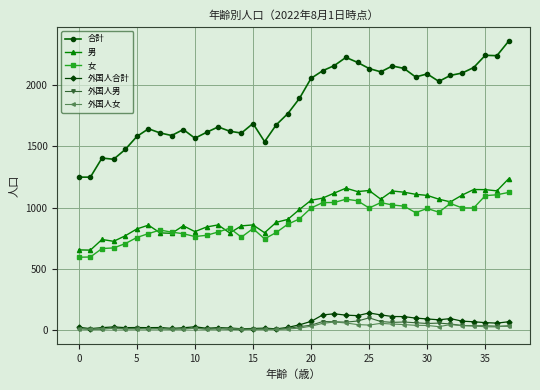

True or false: 外国人男 and 合計 intersect in this chart.

False